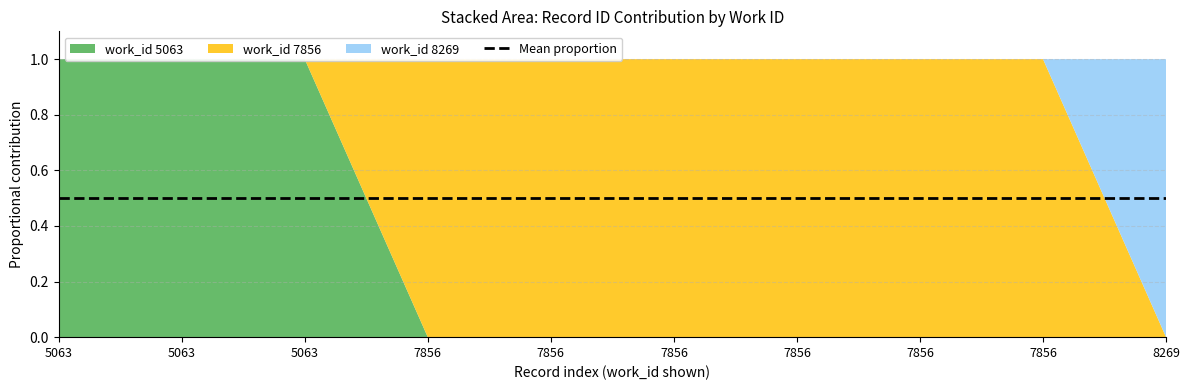

Reading left to right, what are all the values shown in this chart?

5063=13580	5063=13581	5063=23443	7856=23720	7856=23725	7856=23728	7856=23732	7856=23733	7856=23740	8269=25164